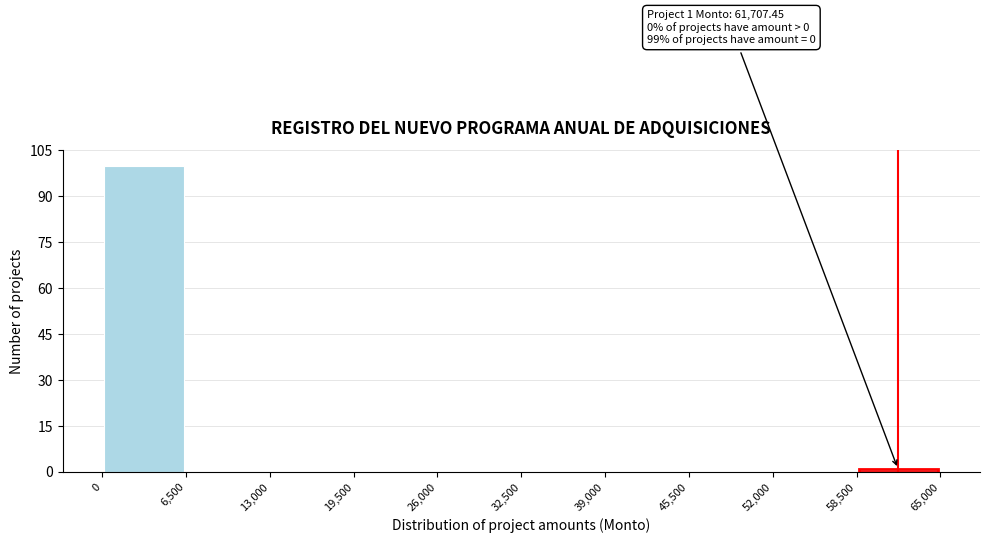

Which range on the x-axis has the tallest bar?

0 to 6,500